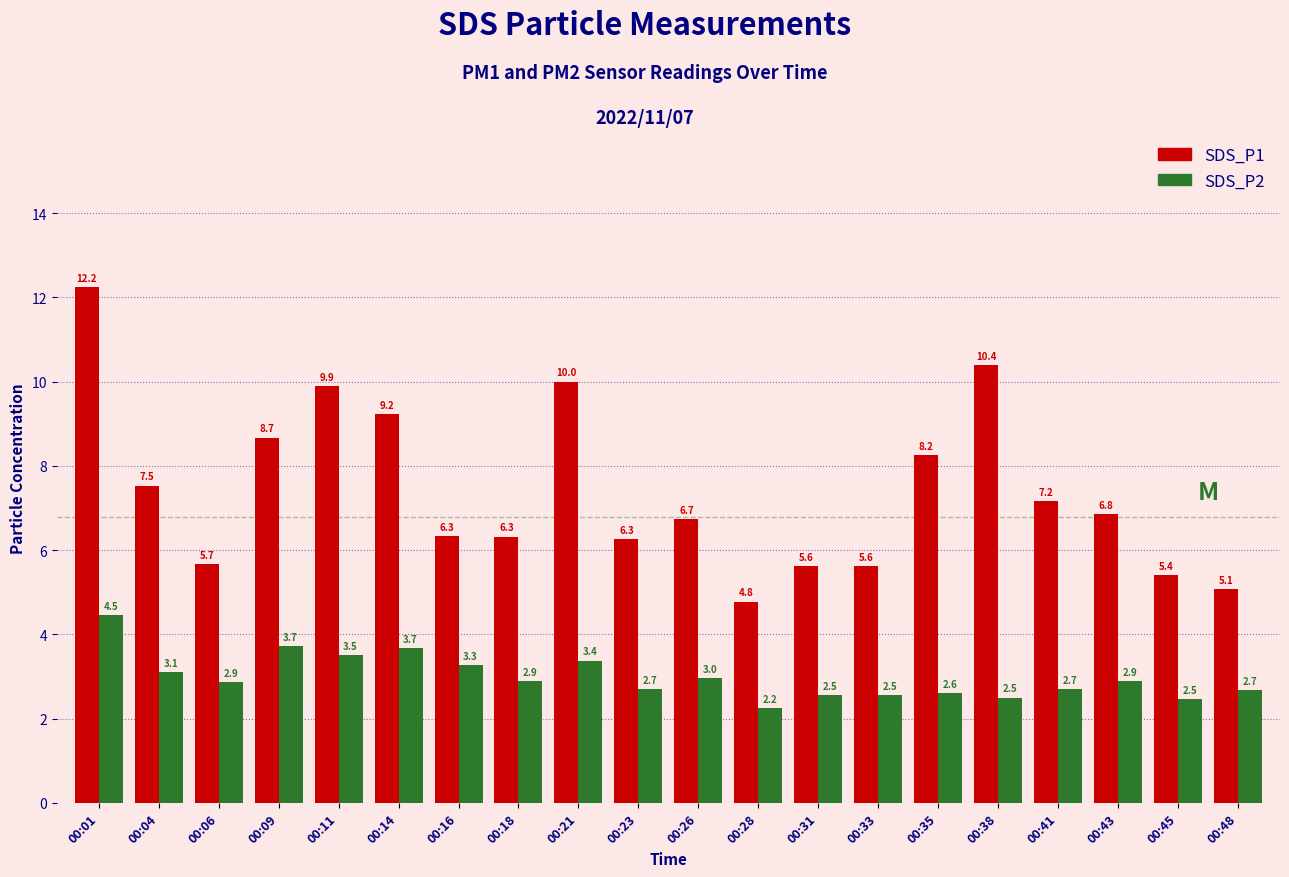

Which category has the lowest value in the SDS_P1 series?

00:28